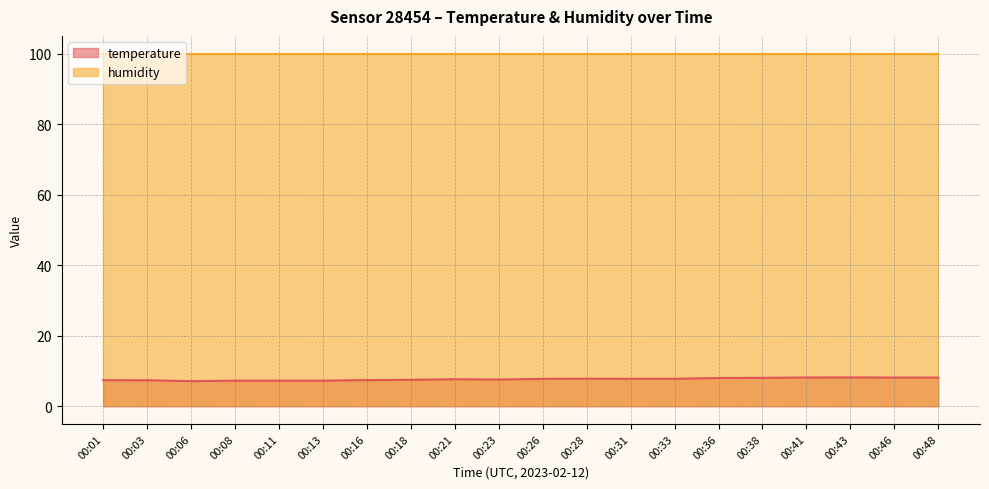

Where is the data nearest to the value 7?

00:06